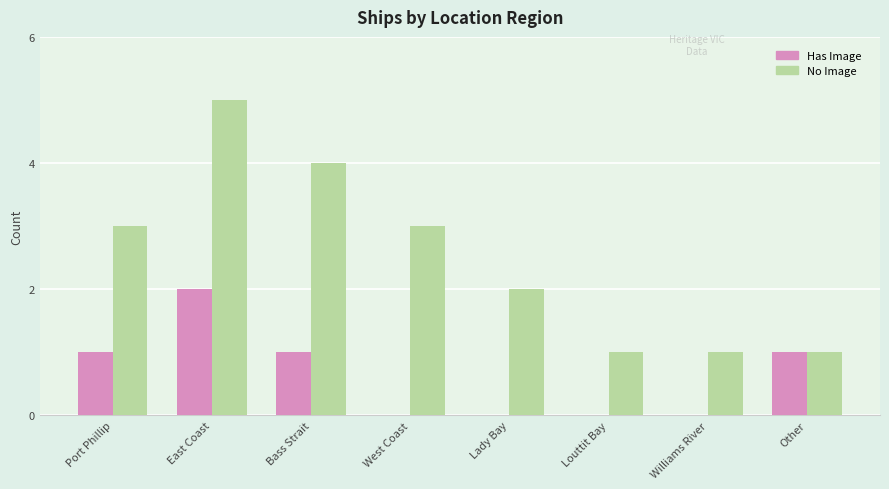

At which category is the sum across all series the highest?

East Coast